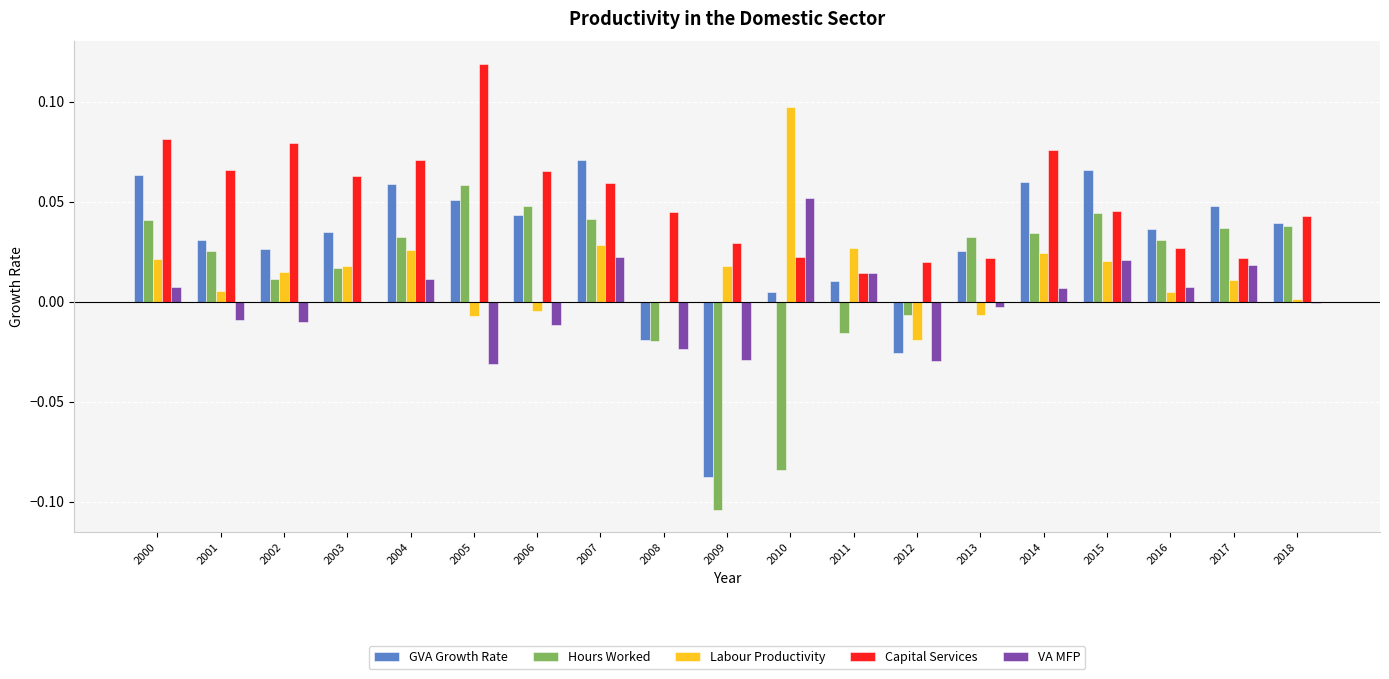

How many groups of bars are there?

19